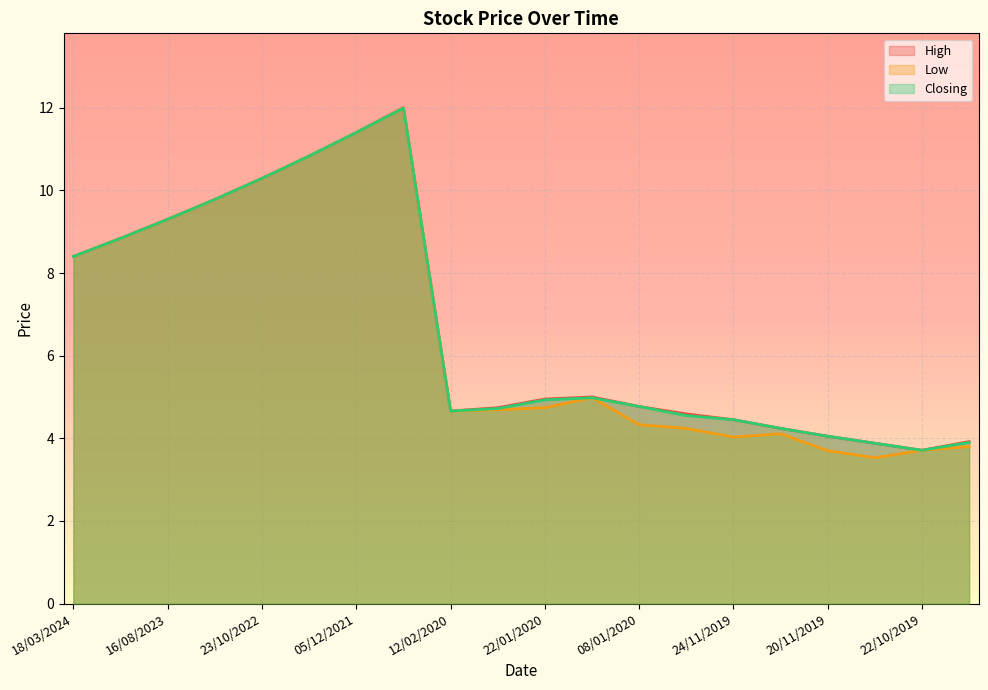

What position from the left is 19/11/2019?

18